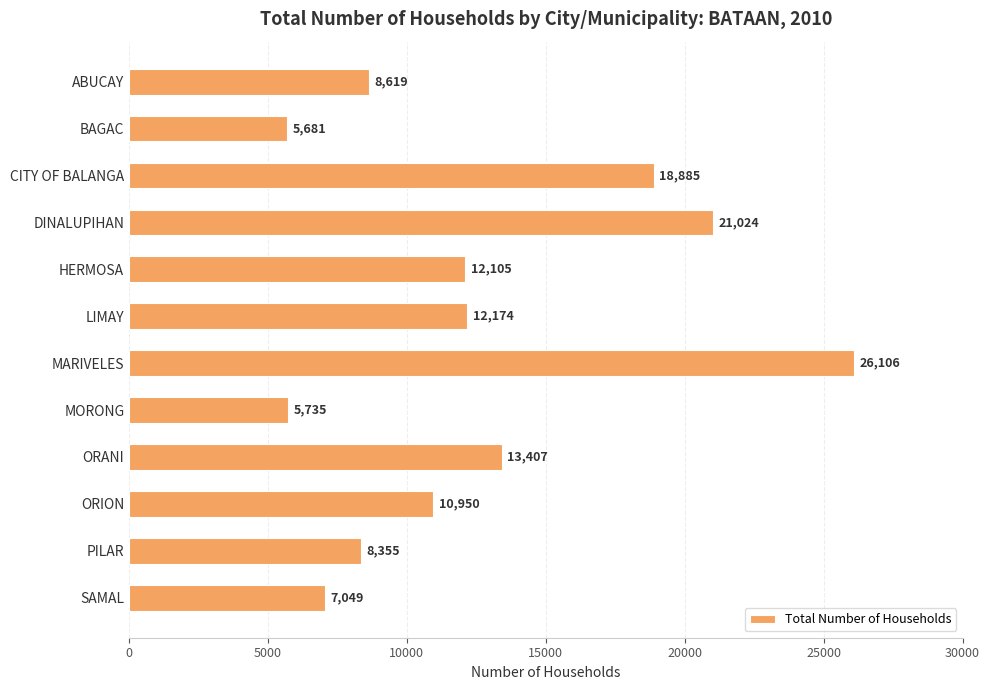

List the labels in order of value, smallest first.

BAGAC, MORONG, SAMAL, PILAR, ABUCAY, ORION, HERMOSA, LIMAY, ORANI, CITY OF BALANGA, DINALUPIHAN, MARIVELES